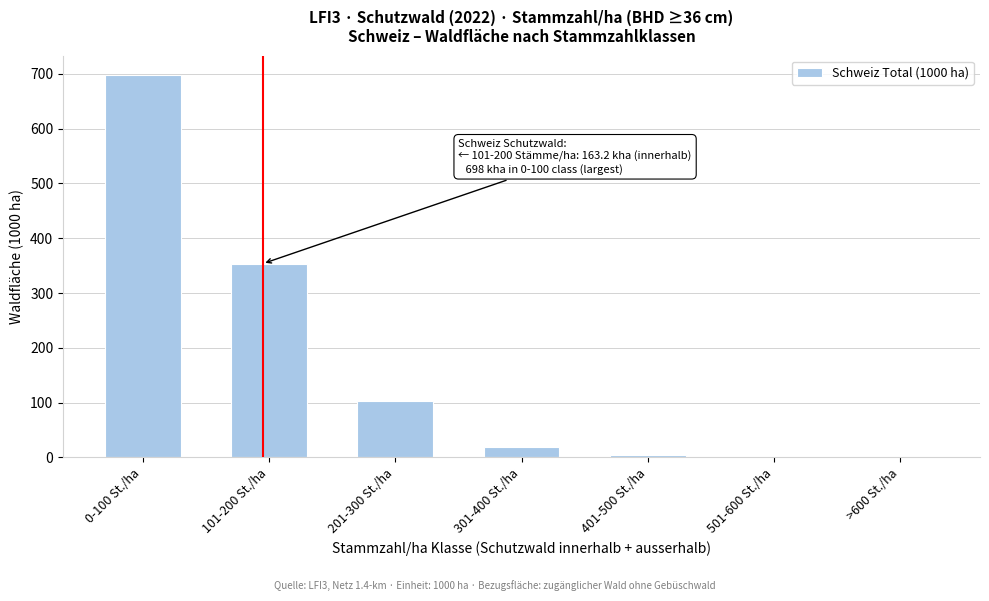

What is the sum of all values?

1177.9